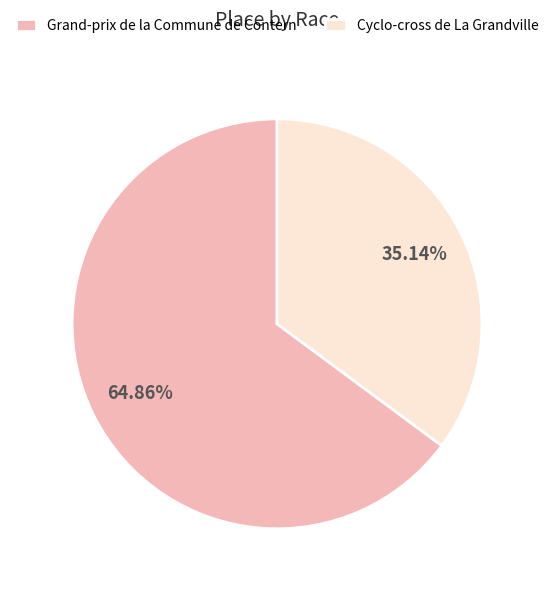

To the nearest percent, what is the combined percentage of Grand-prix de la Commune de Contern and Cyclo-cross de La Grandville?

100%